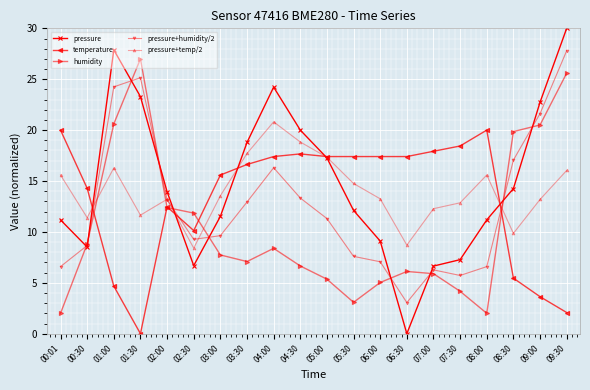

What position from the left is 02:30?

6